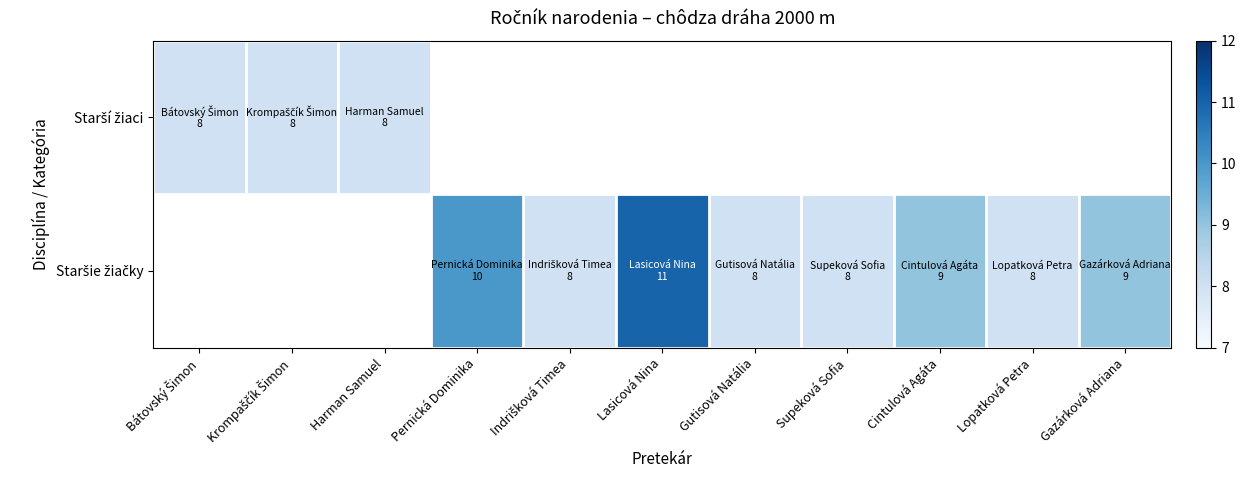

What value does the Staršie žiačky series have at Lasicová Nina?

11.0